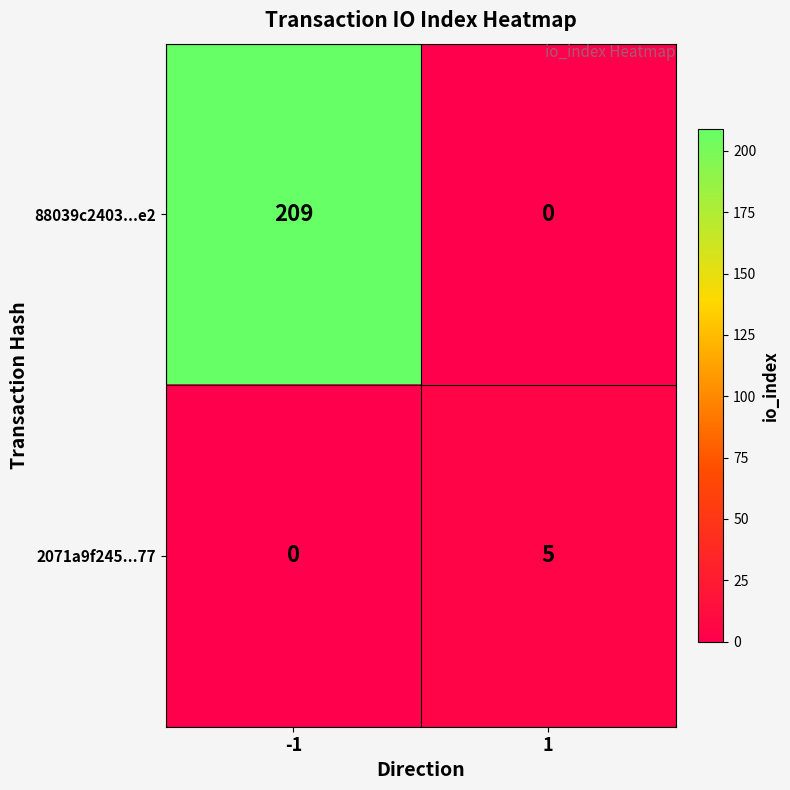

Rank the series at 1 from lowest to highest value.

88039c2403...e2, 2071a9f245...77